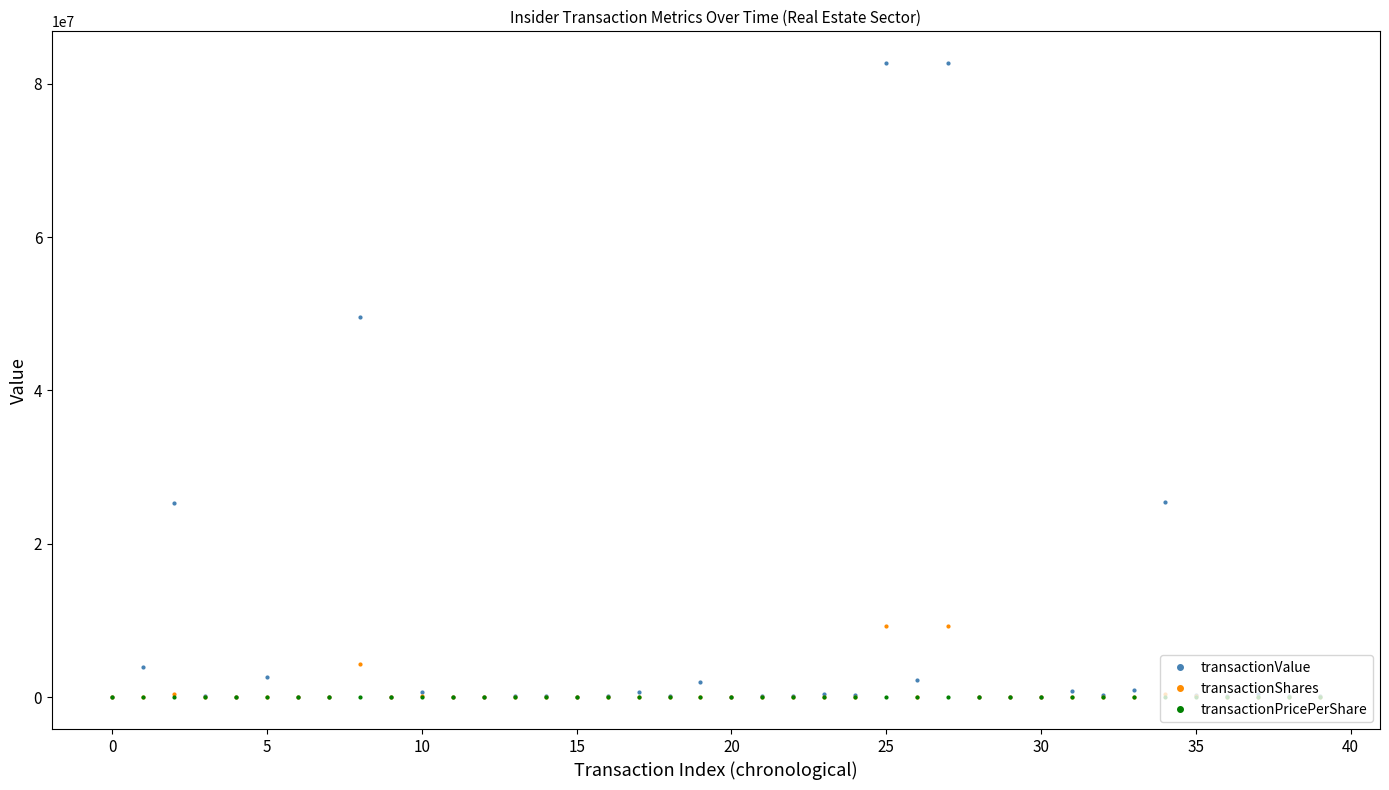

What is the value of the transactionValue point at the 28th from the left?

82679998.0